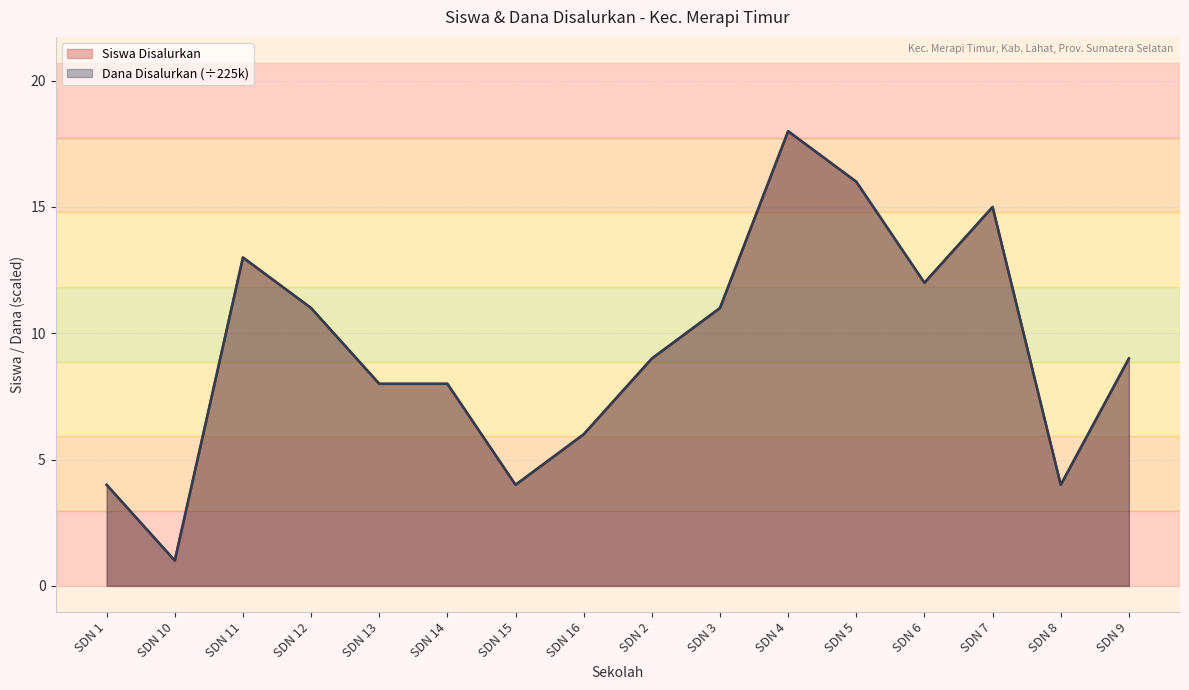

What is the total value across all series at SDN 10?

2